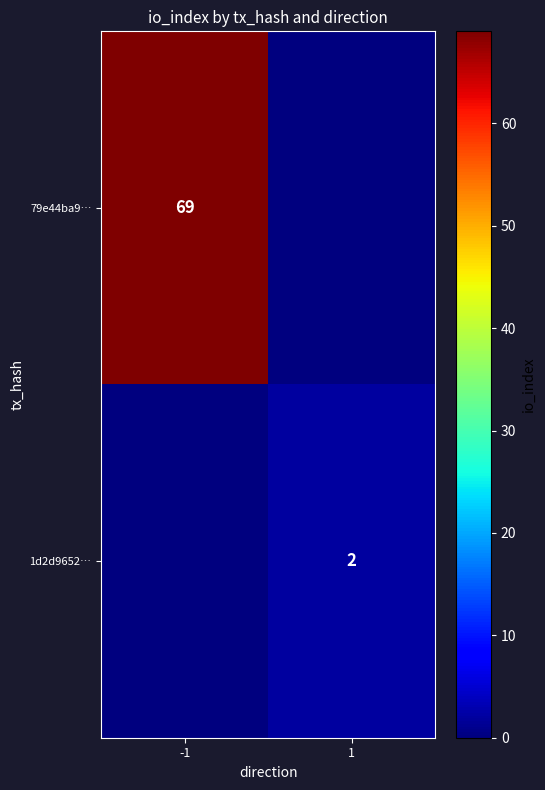

Between 1 and -1, which is larger?

-1